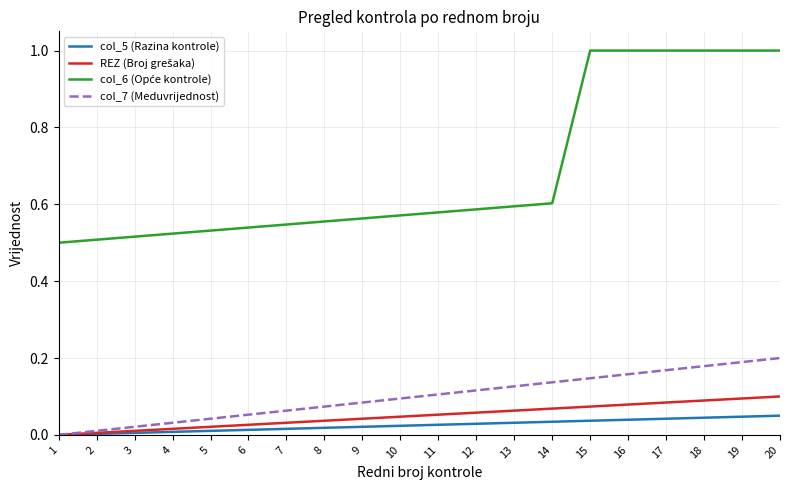

Is it true that col_5 (Razina kontrole) equals 0.0 at 9?

True